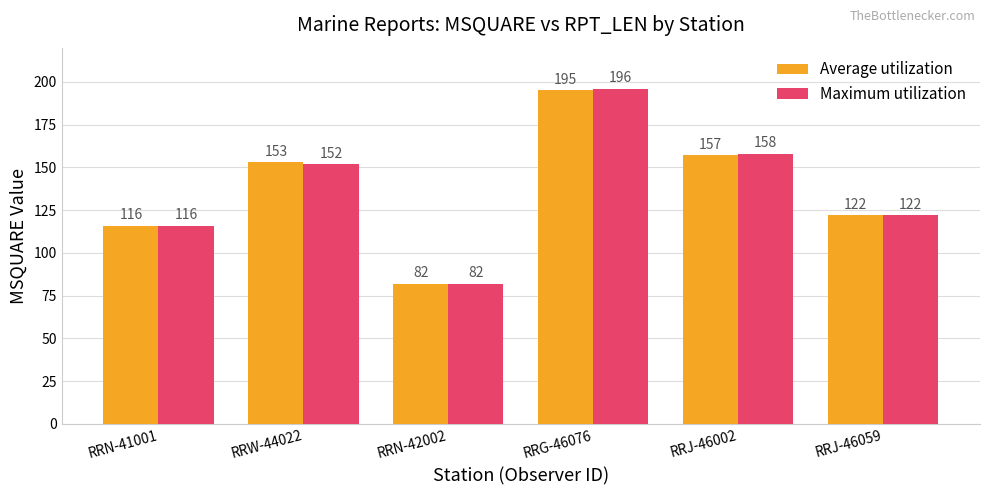

How many bars are there in total?

12